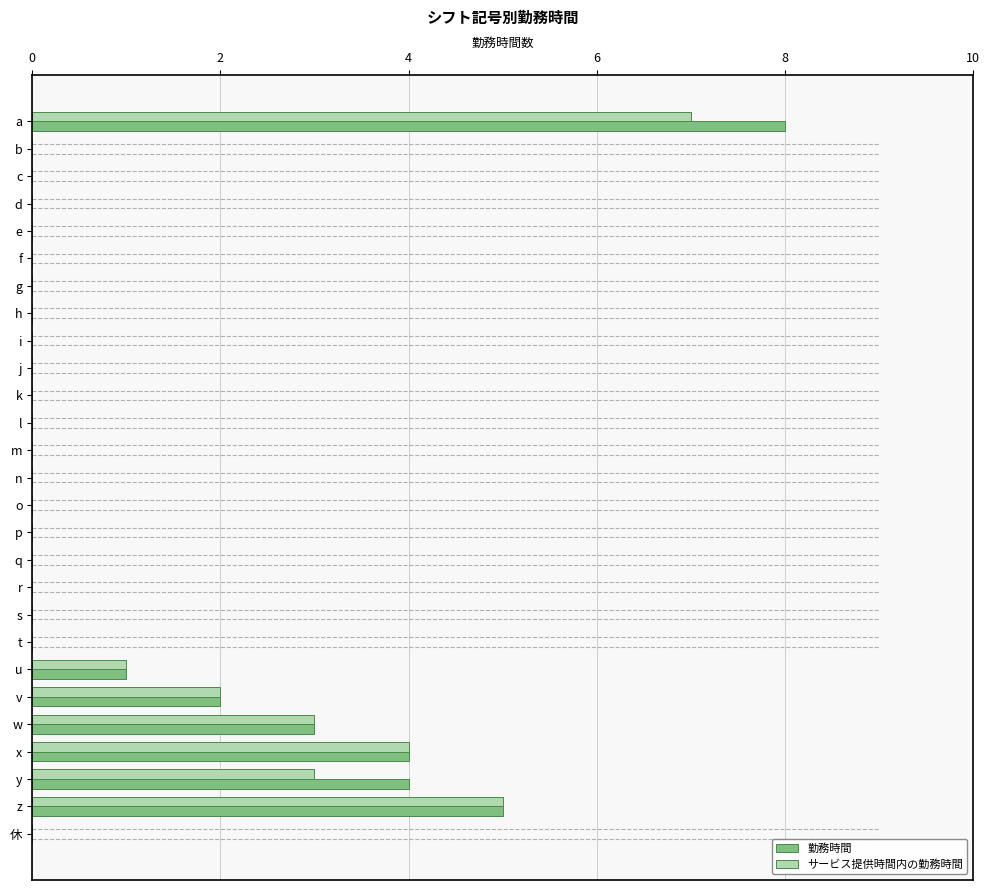

What value does the サービス提供時間内の勤務時間 series have at w?

3